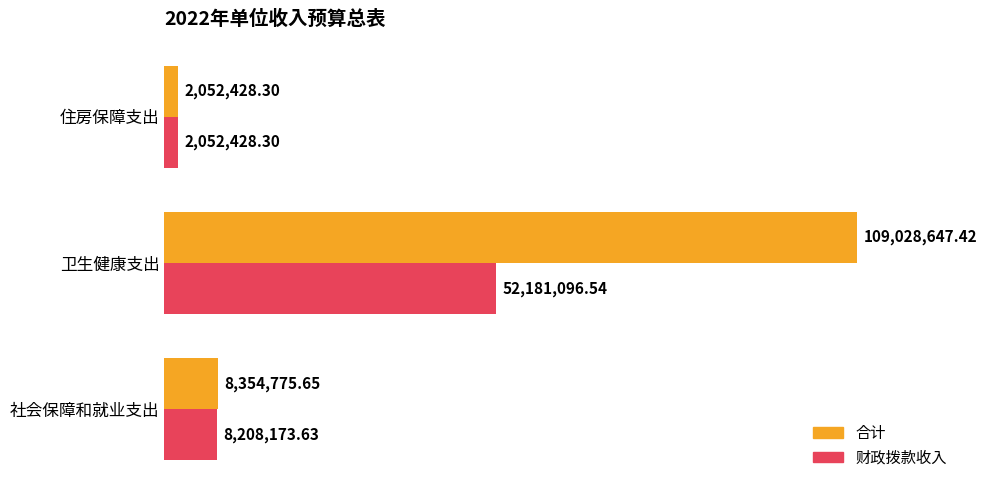

What is the difference between the maximum and minimum values in the 财政拨款收入 series?

50128668.2